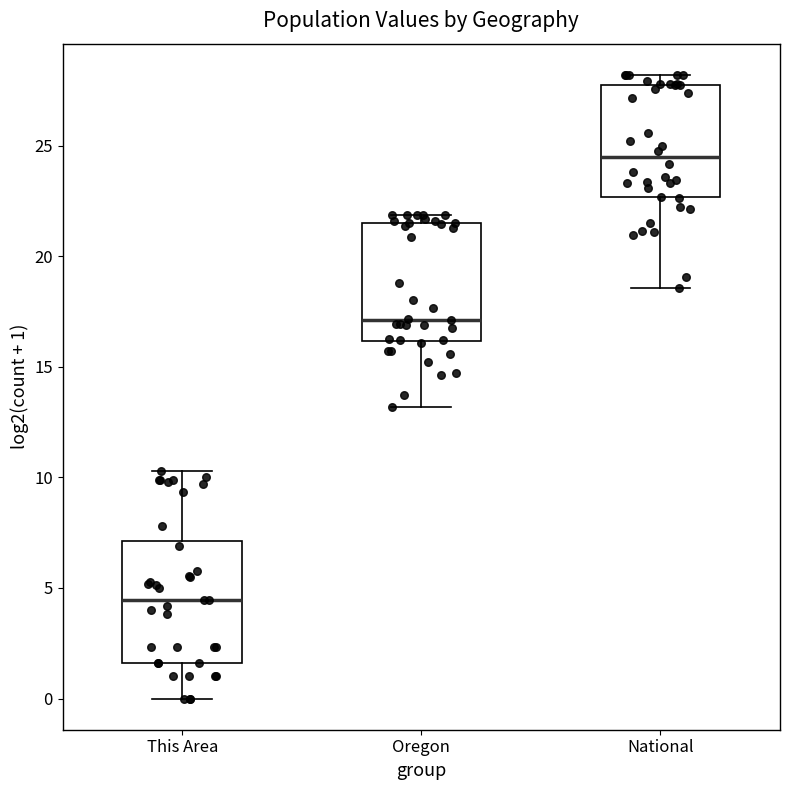

Reading left to right, read every box against the y-axis: the position of its median line, the range the box covers, and the ends of its whiskers. The values are not printed on the chart, so give them approximately, as read against the axis.

This Area: median 4.5, box 1.5 to 7.0, whiskers 0.0 to 10.5
Oregon: median 17.0, box 16.0 to 21.5, whiskers 13.0 to 22.0
National: median 24.5, box 22.5 to 27.5, whiskers 18.5 to 28.0